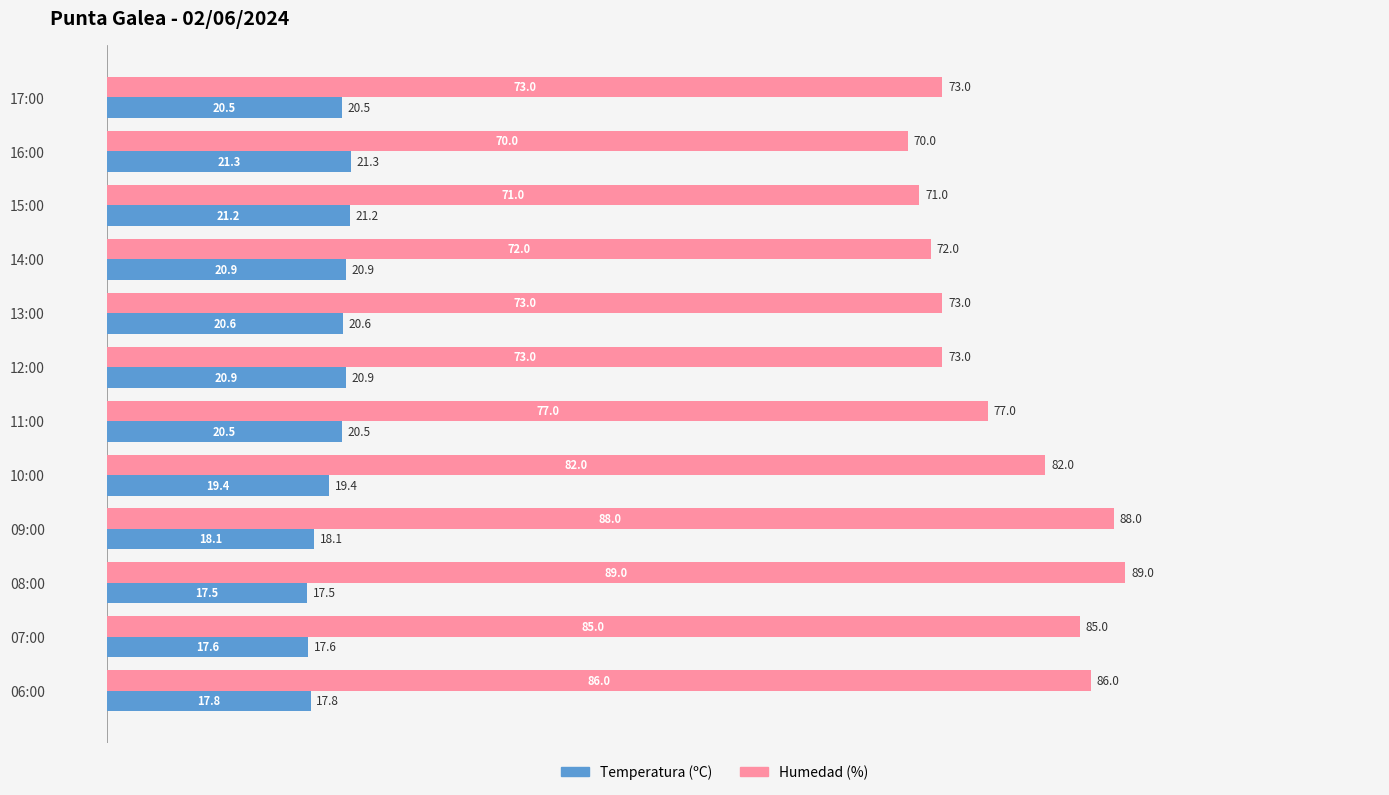

What is the difference between the maximum and minimum values in the Humedad (%) series?

19.0